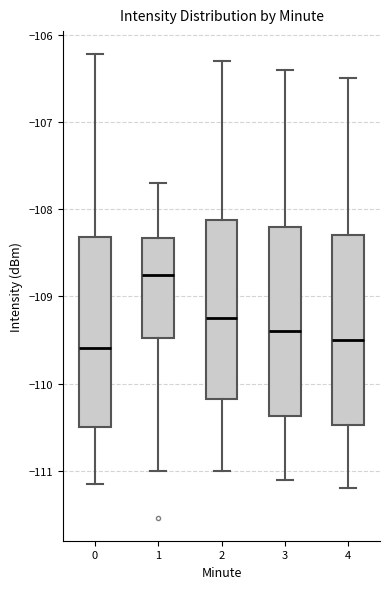

Where is the upper edge of the box at x = 1 on the y-axis? The values are not printed on the chart, so give them approximately, as read against the axis.

-108.3